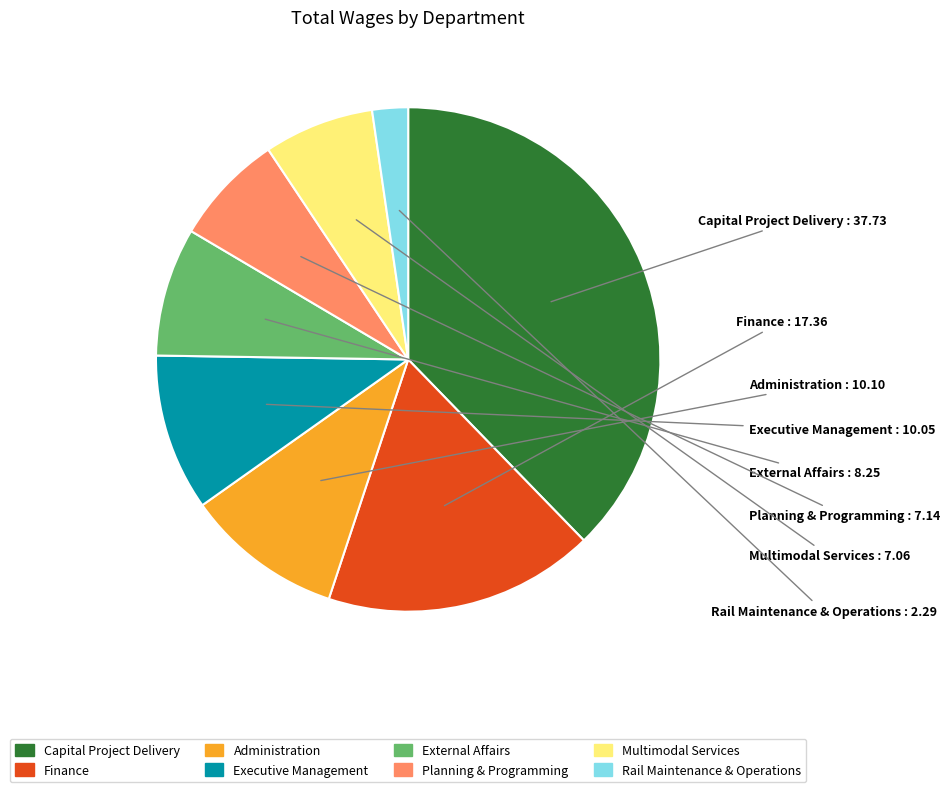

Is the sum of Capital Project Delivery and Finance greater than half?

Yes